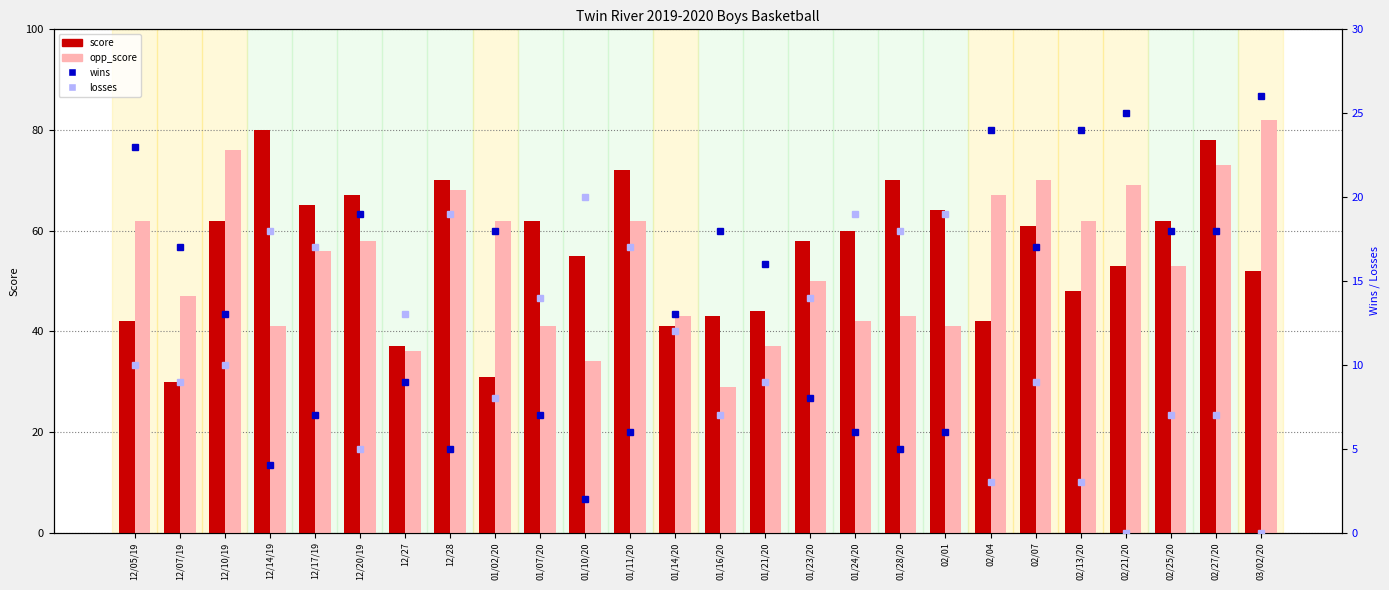

What position from the right is 12/28?

19